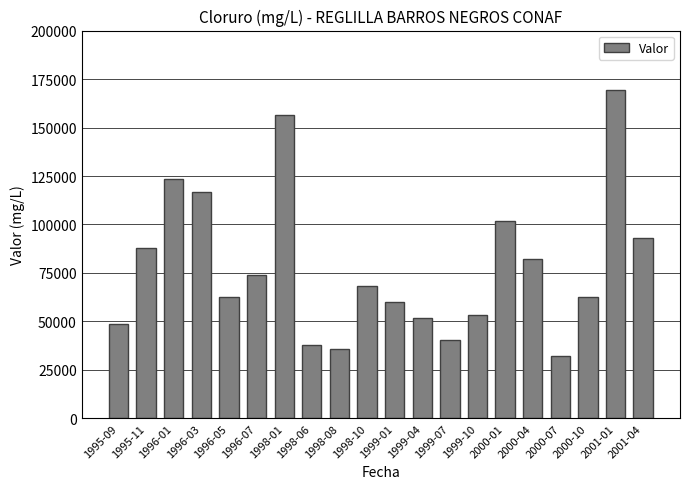

What is the ratio of the value at 1996-07 to the value at 1996-03?

0.6